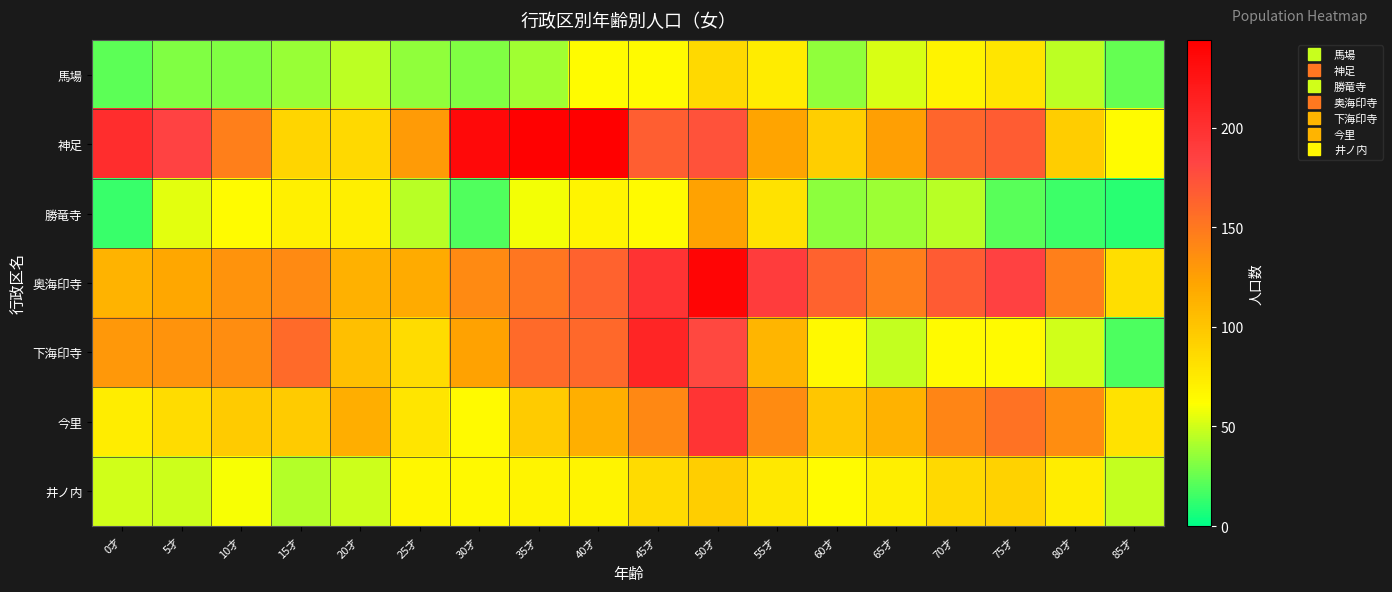

What is the spread (max minus min) of values at 80才?

130